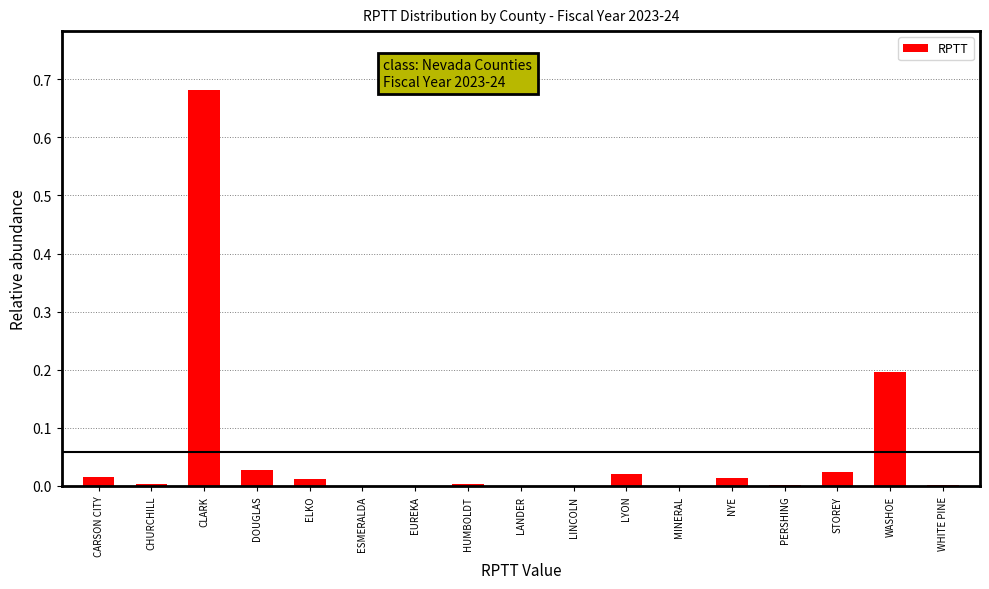

Which label corresponds to the largest value in the chart?

CLARK